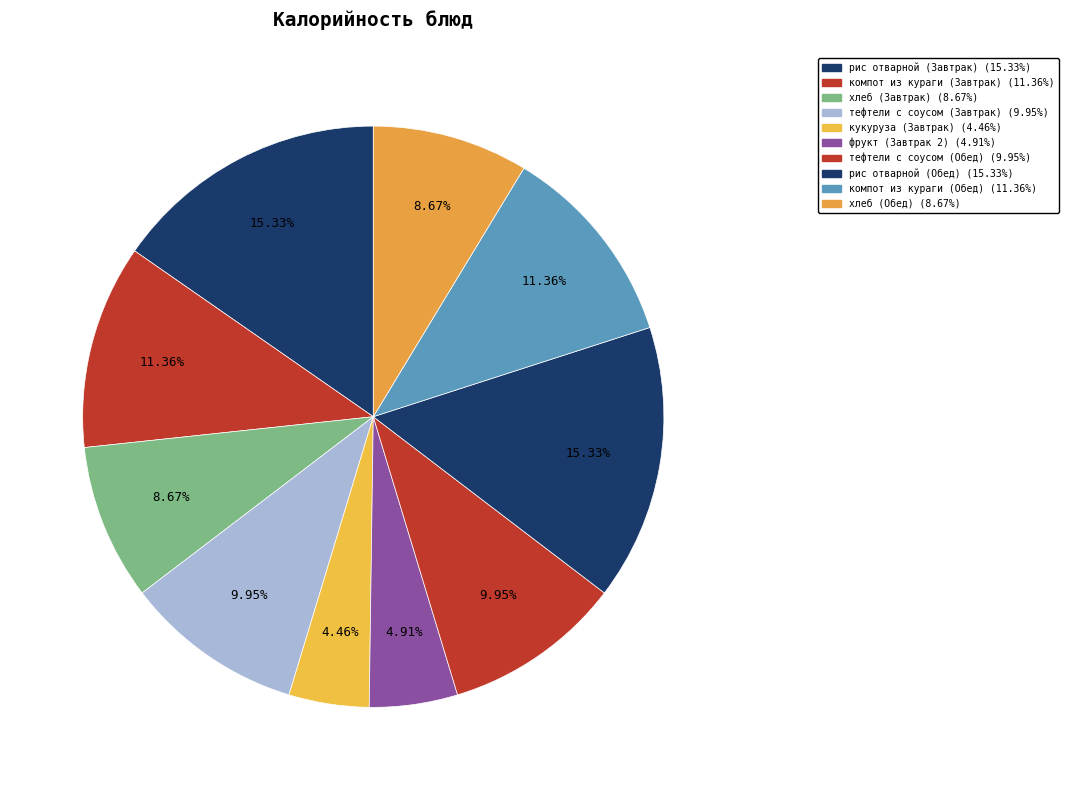

The фрукт (Завтрак 2) slice represents 15% of the pie. True or false?

False